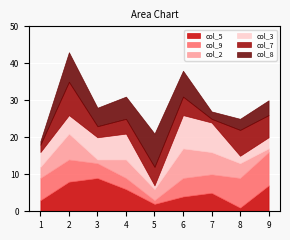

Reading right to left, list all the values displayed in this chart.

col_5: 9=7	8=1	7=5	6=4	5=2	4=6	3=9	2=8	1=3
col_9: 9=9	8=8	7=5	6=5	5=1	4=3	3=4	2=6	1=6
col_2: 9=1	8=4	7=6	6=8	5=3	4=5	3=1	2=7	1=3
col_3: 9=3	8=2	7=8	6=9	5=1	4=7	3=6	2=5	1=4
col_7: 9=6	8=7	7=1	6=5	5=5	4=4	3=3	2=9	1=2
col_8: 9=4	8=3	7=2	6=7	5=9	4=6	3=5	2=8	1=1